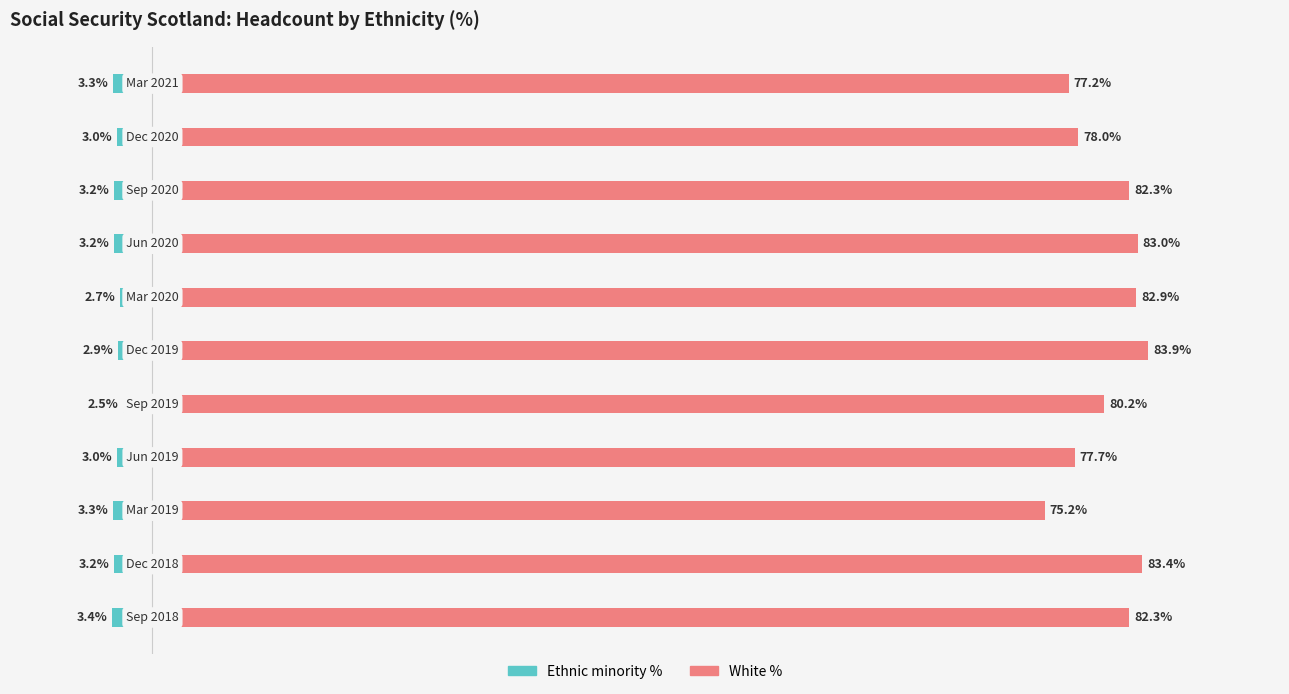

Rank the series by their maximum value, from highest to lowest.

White %, Ethnic minority %